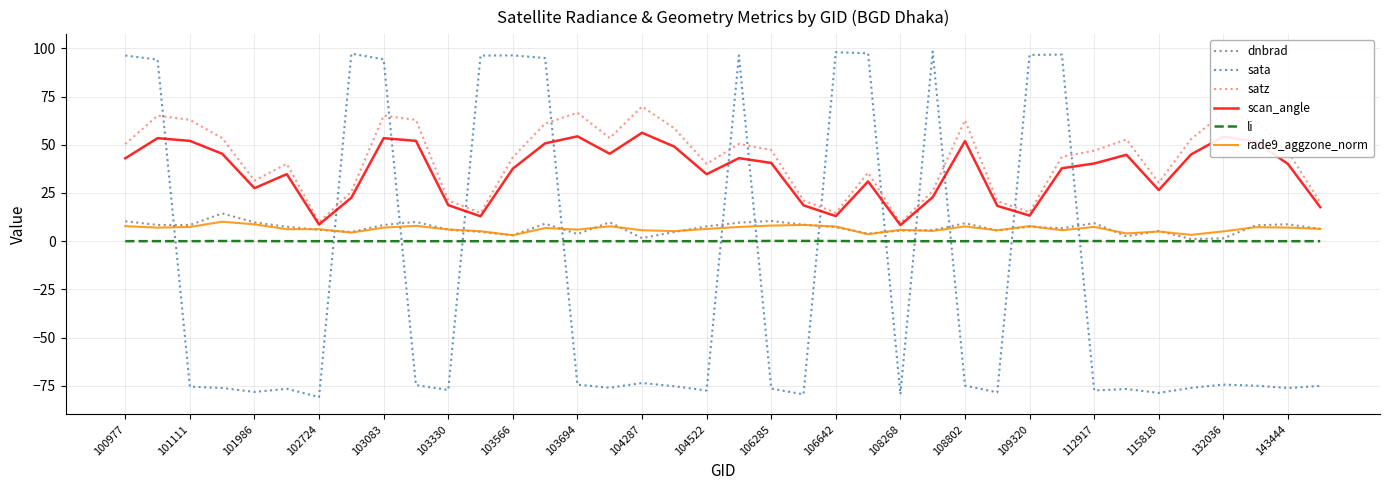

Which series has the widest spread of values?

sata